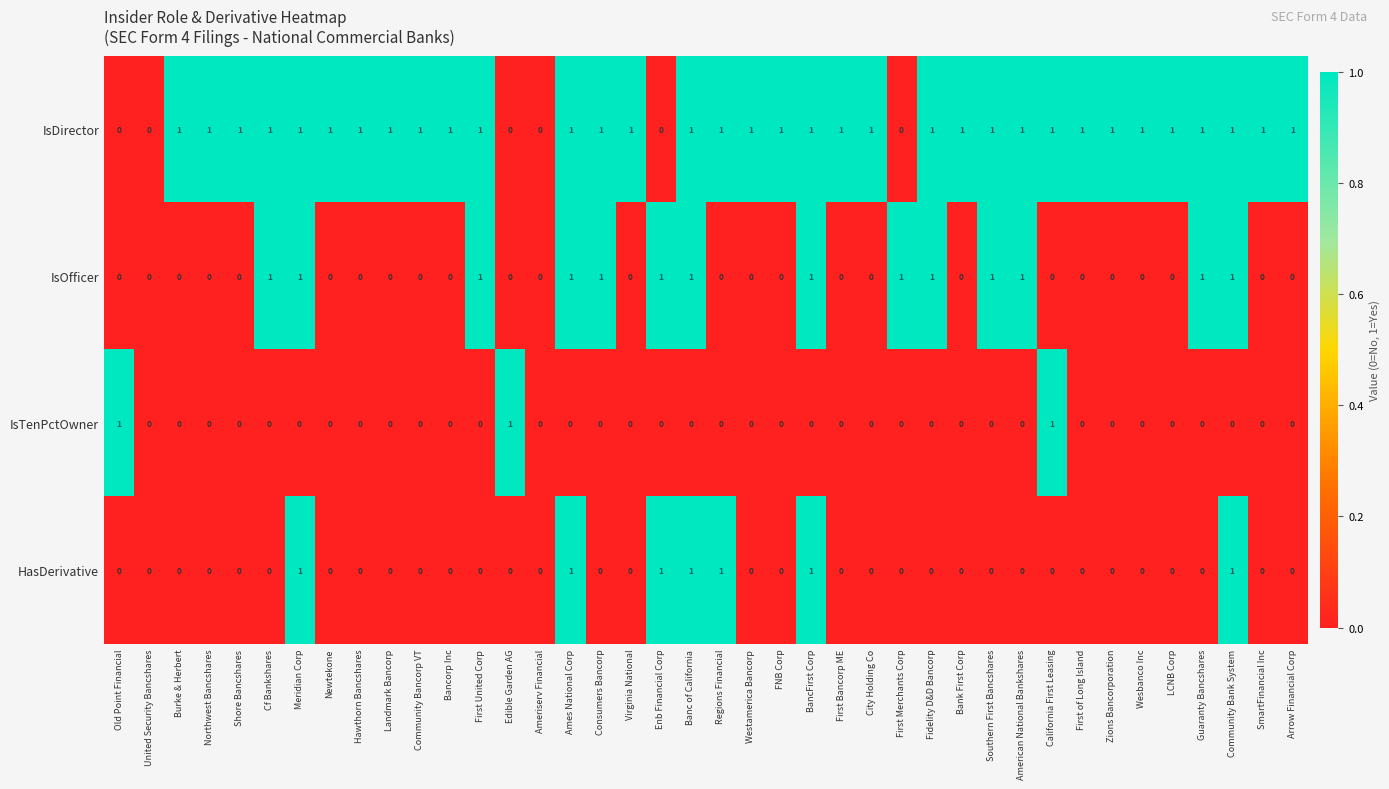

Count the HasDerivative values in the range 0 to 1.

40